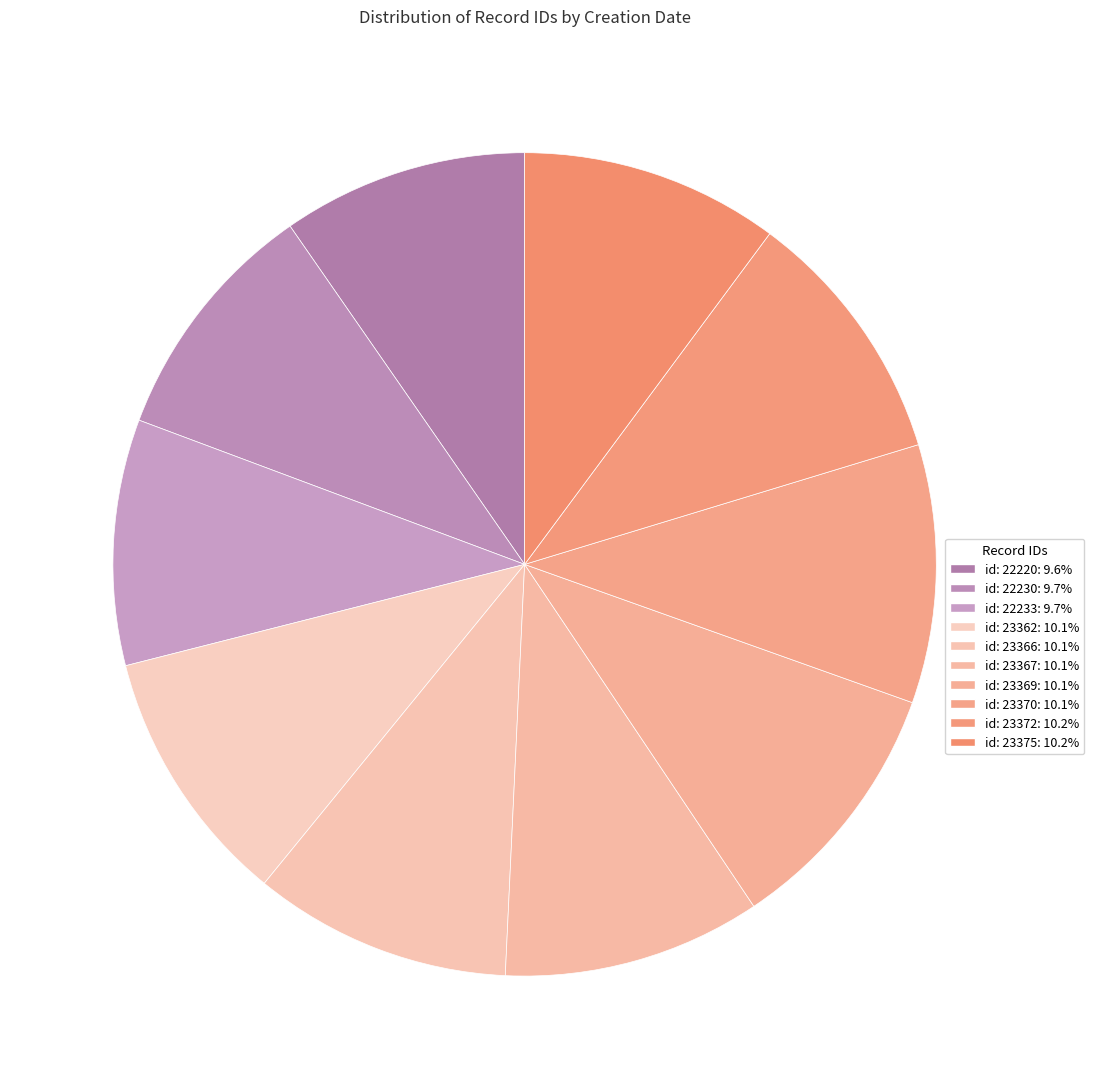

Which slice is the smallest?

2013-08-16 (id:22220)